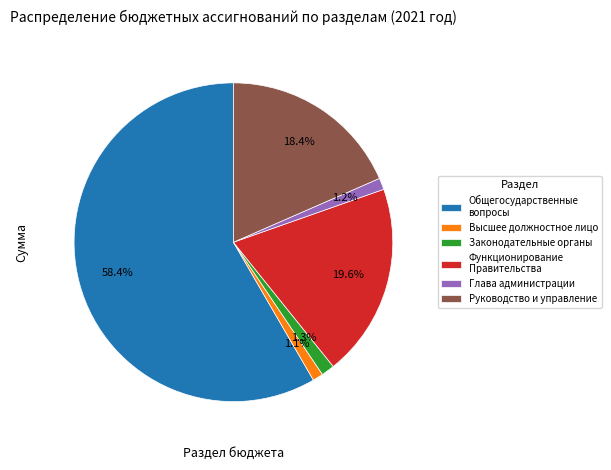

Is there a majority slice in this chart?

Yes